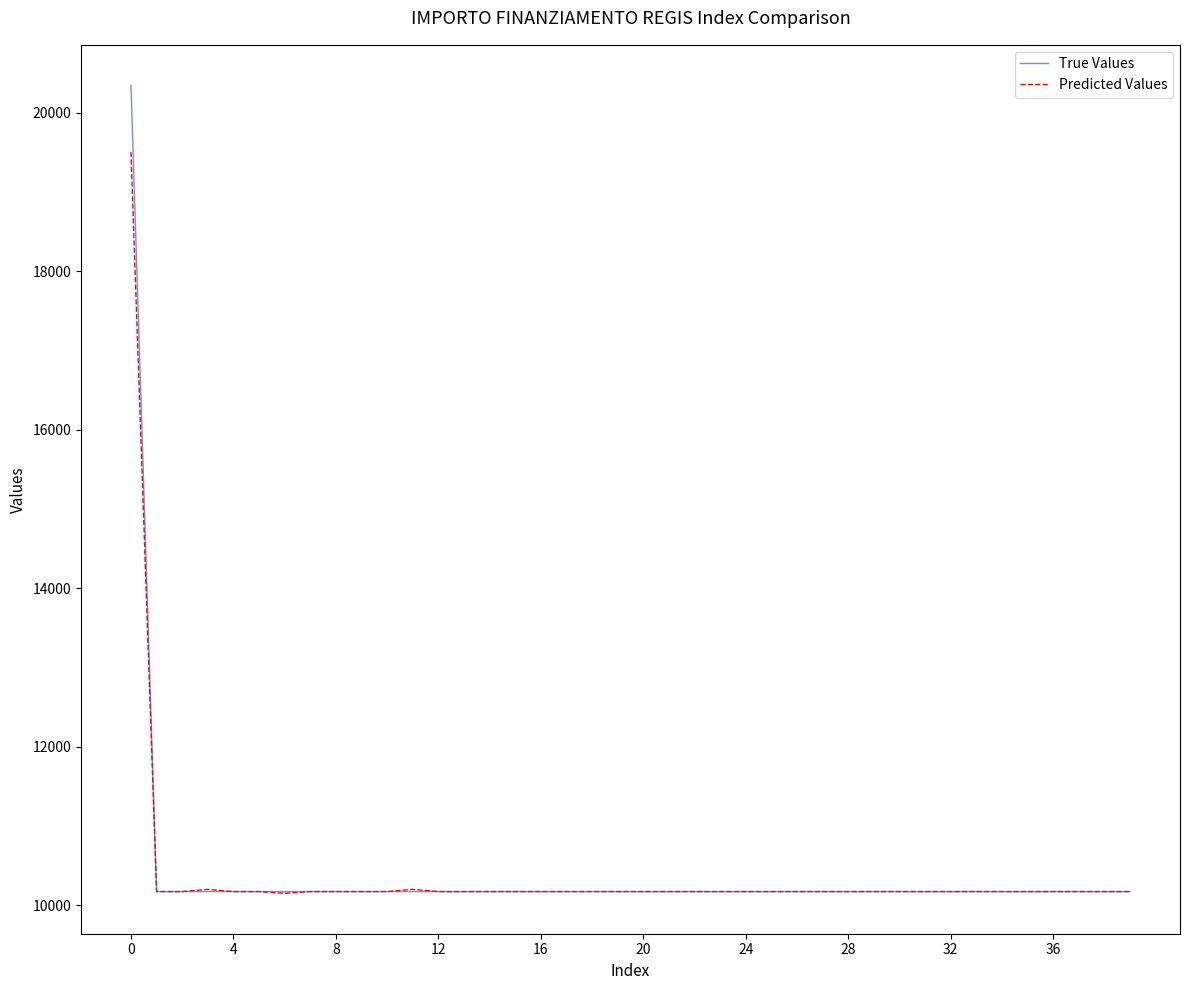

What is the maximum value for True Values?

20344